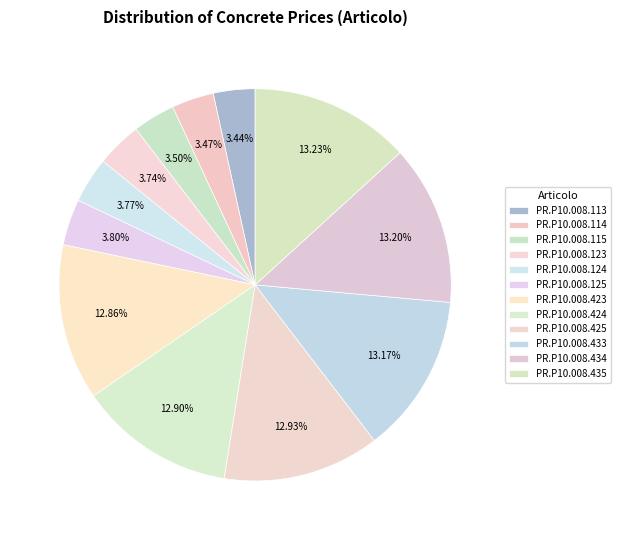

To the nearest percent, what is the combined percentage of PR.P10.008.433 and PR.P10.008.423?

26%